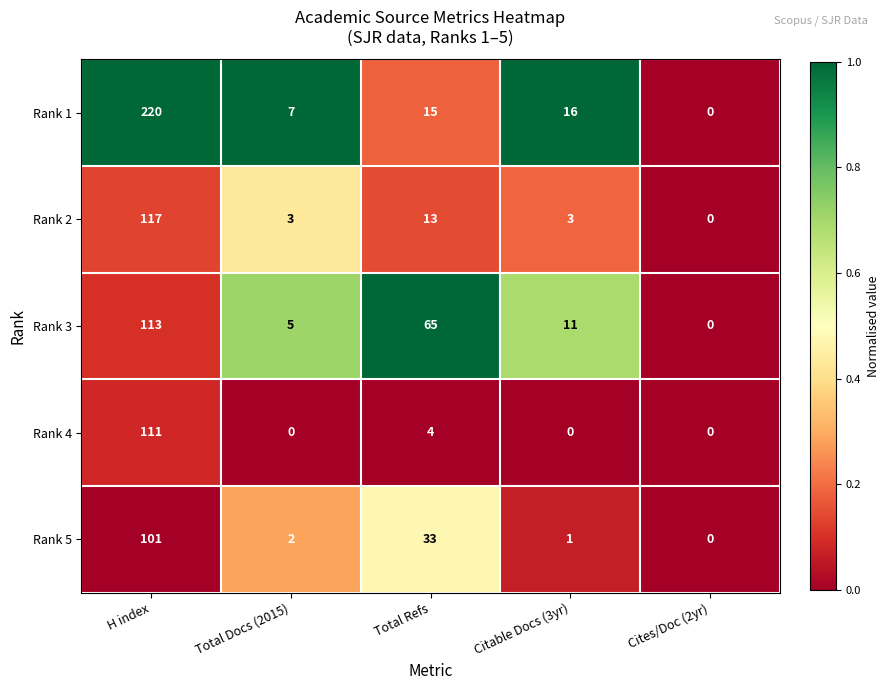

How many data points in Rank 4 are above 0?

2